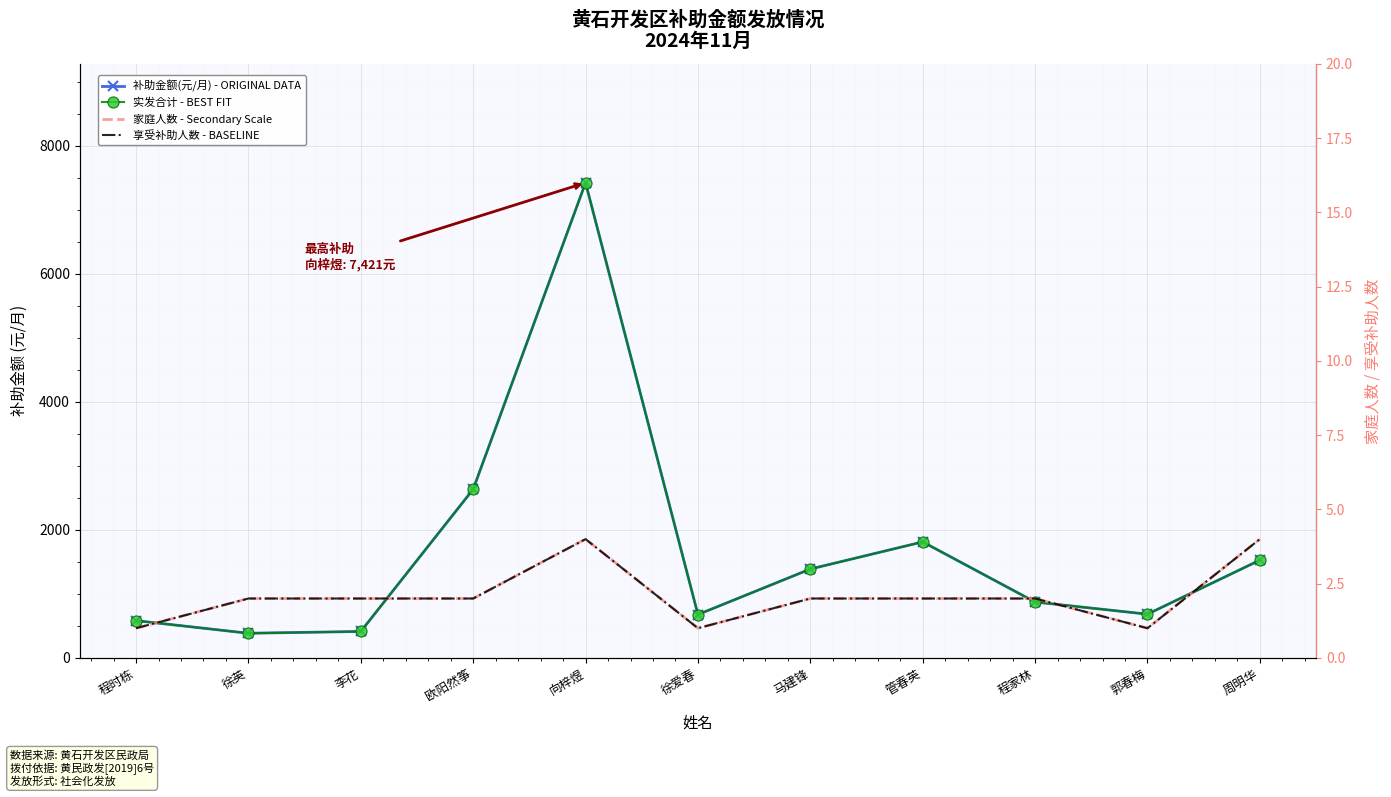

What is the sum of all 补助金额(元/月) - ORIGINAL DATA values?

18395